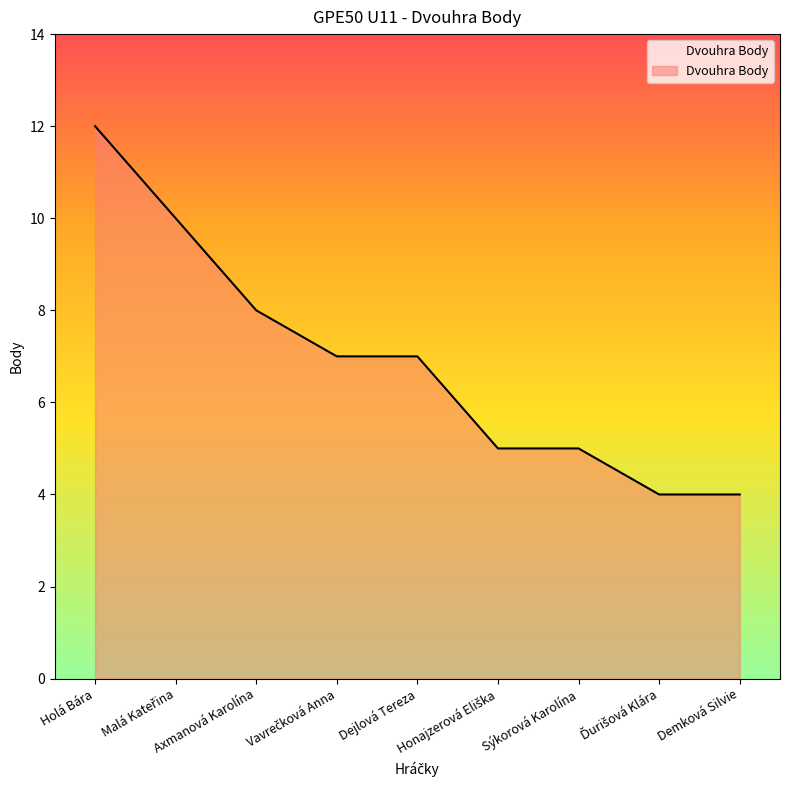

Read the value at Dejlová Tereza.

7